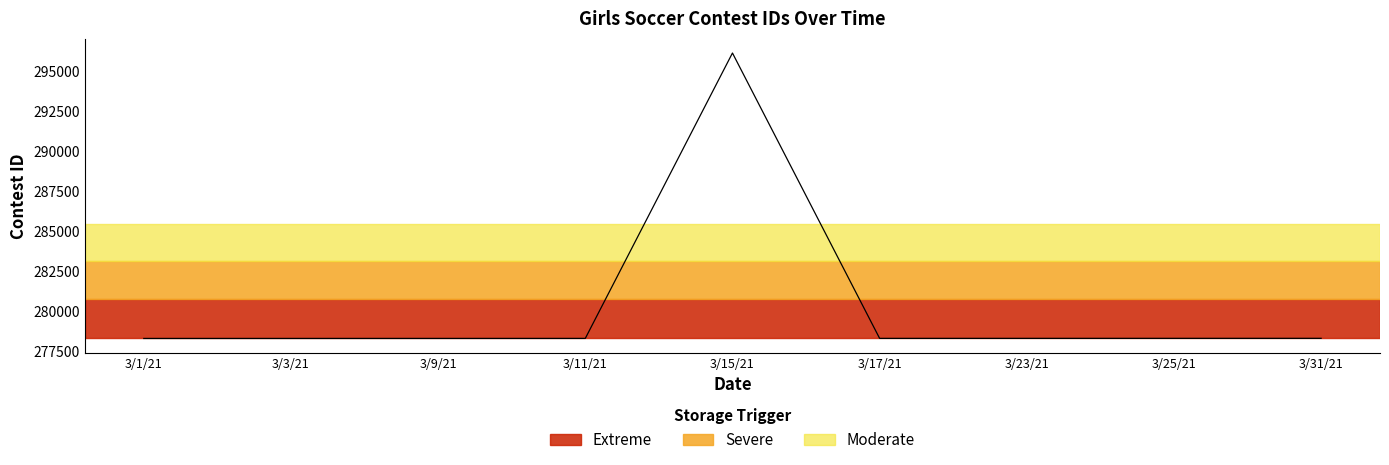

What is the difference between the maximum and minimum values?

17816